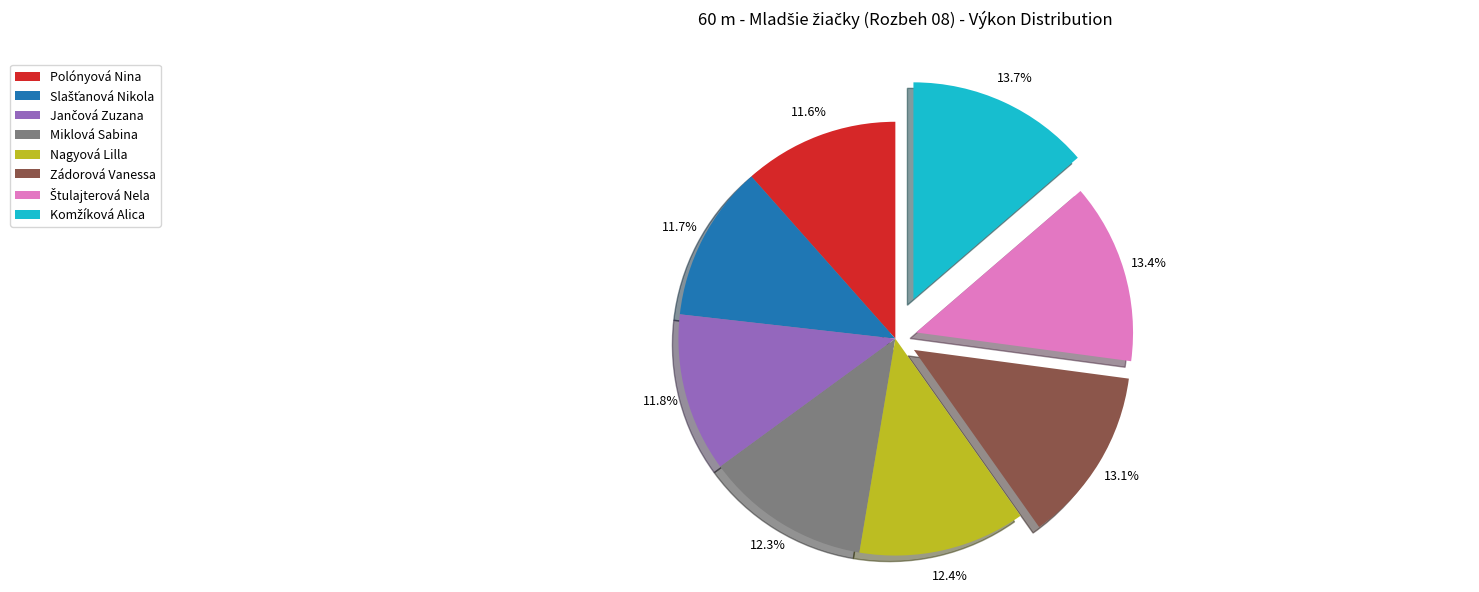

Do Miklová Sabina and Polónyová Nina together represent more than half of the pie?

No